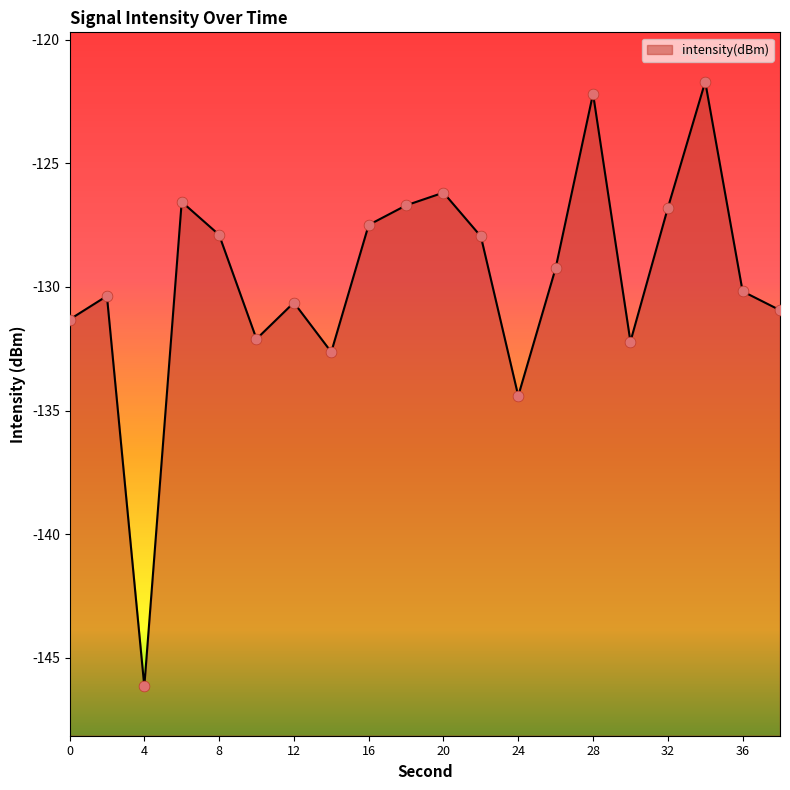

What is the change in value from 6 to 22?

-1.4